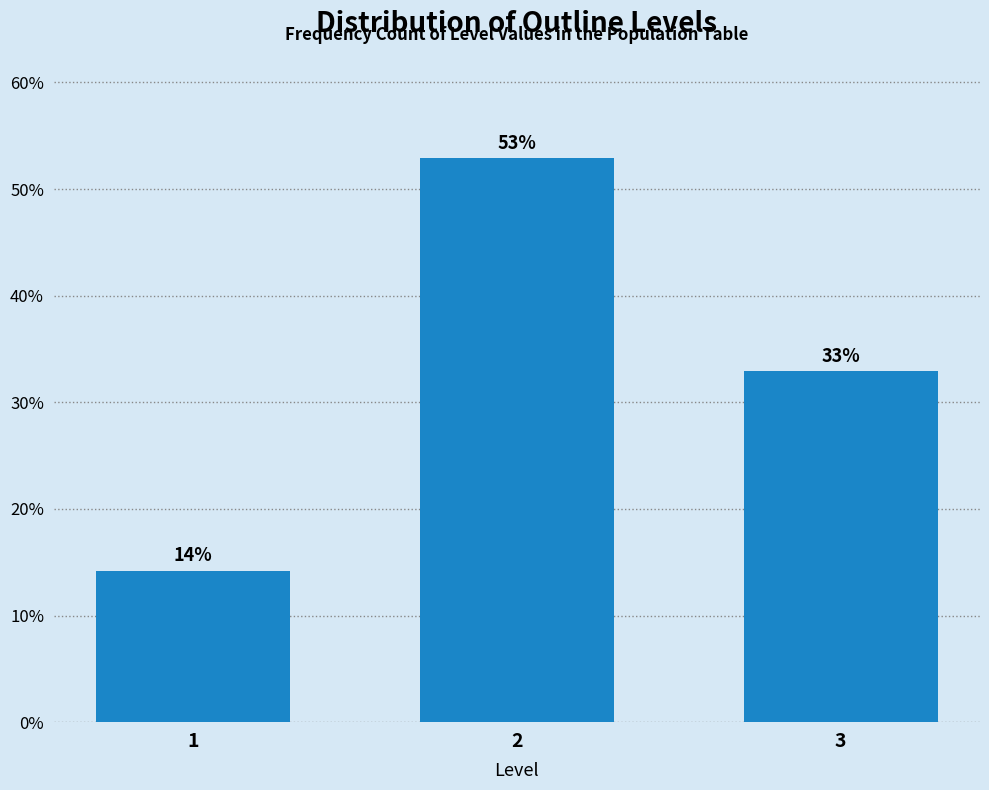

What is the greatest value displayed?

52.9